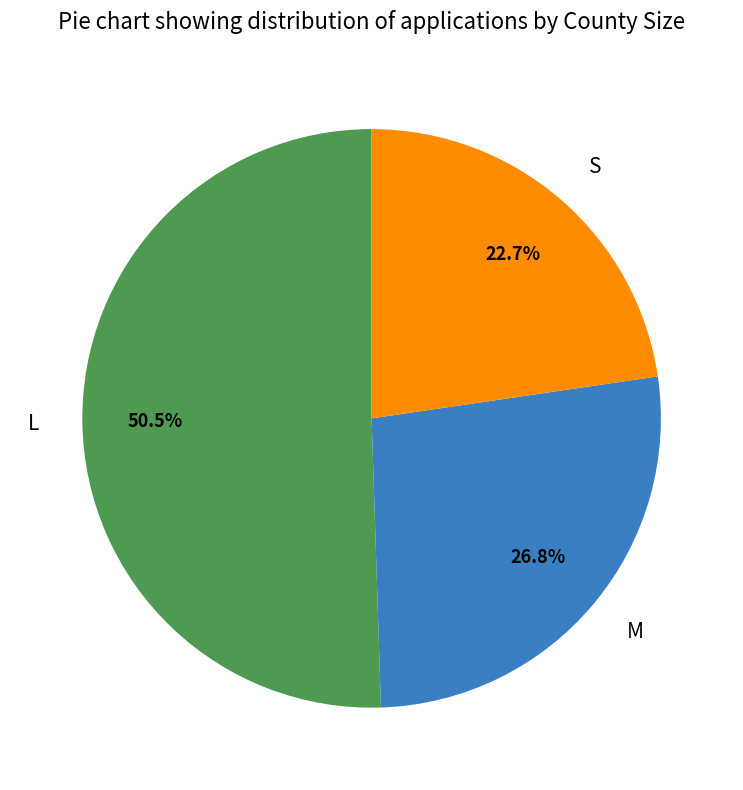

Which has a higher value, S or M?

M